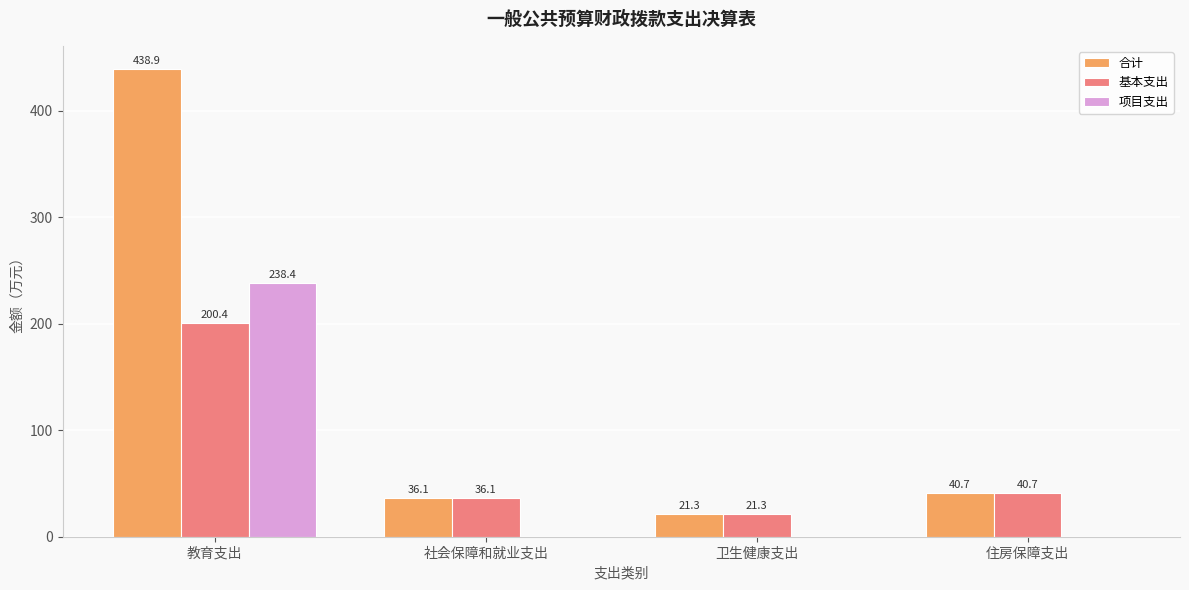

Count the number of data series in this chart.

3